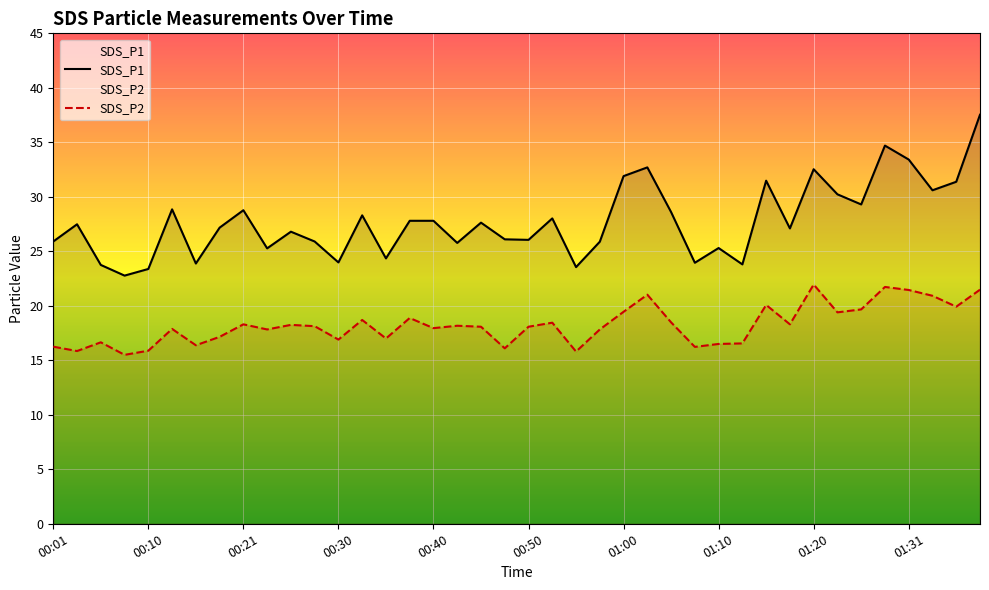

How many interior local valleys does the SDS_P2 series have?

13